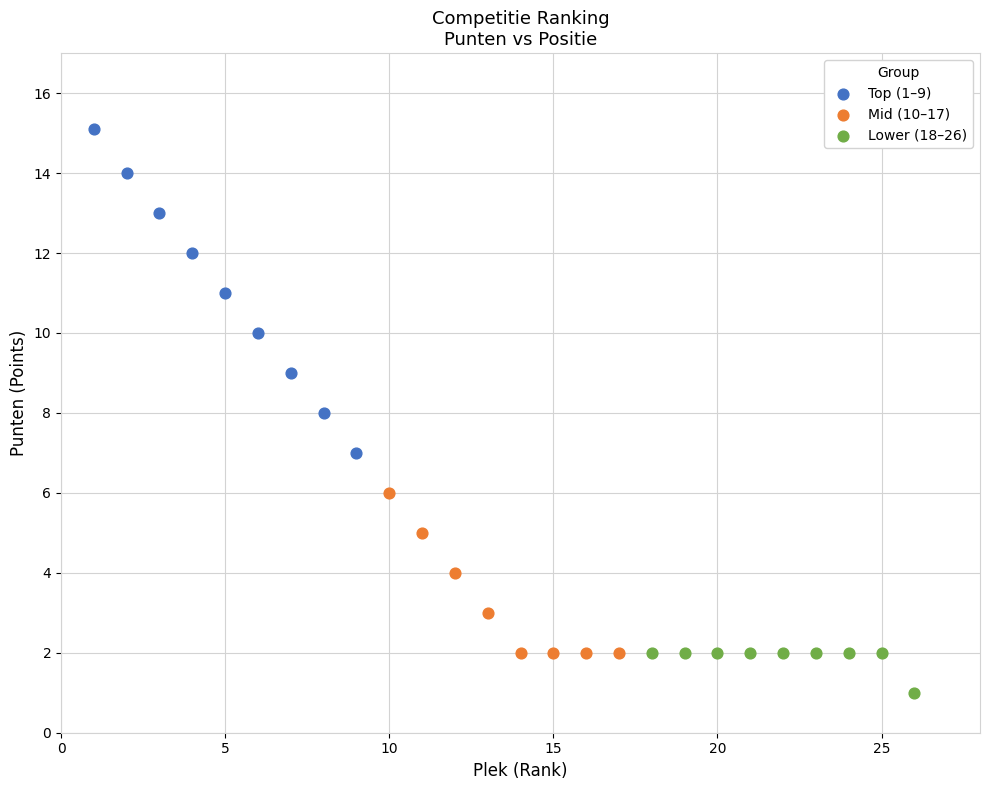

Which series has the largest Y range (max minus min)?

Top (1–9)